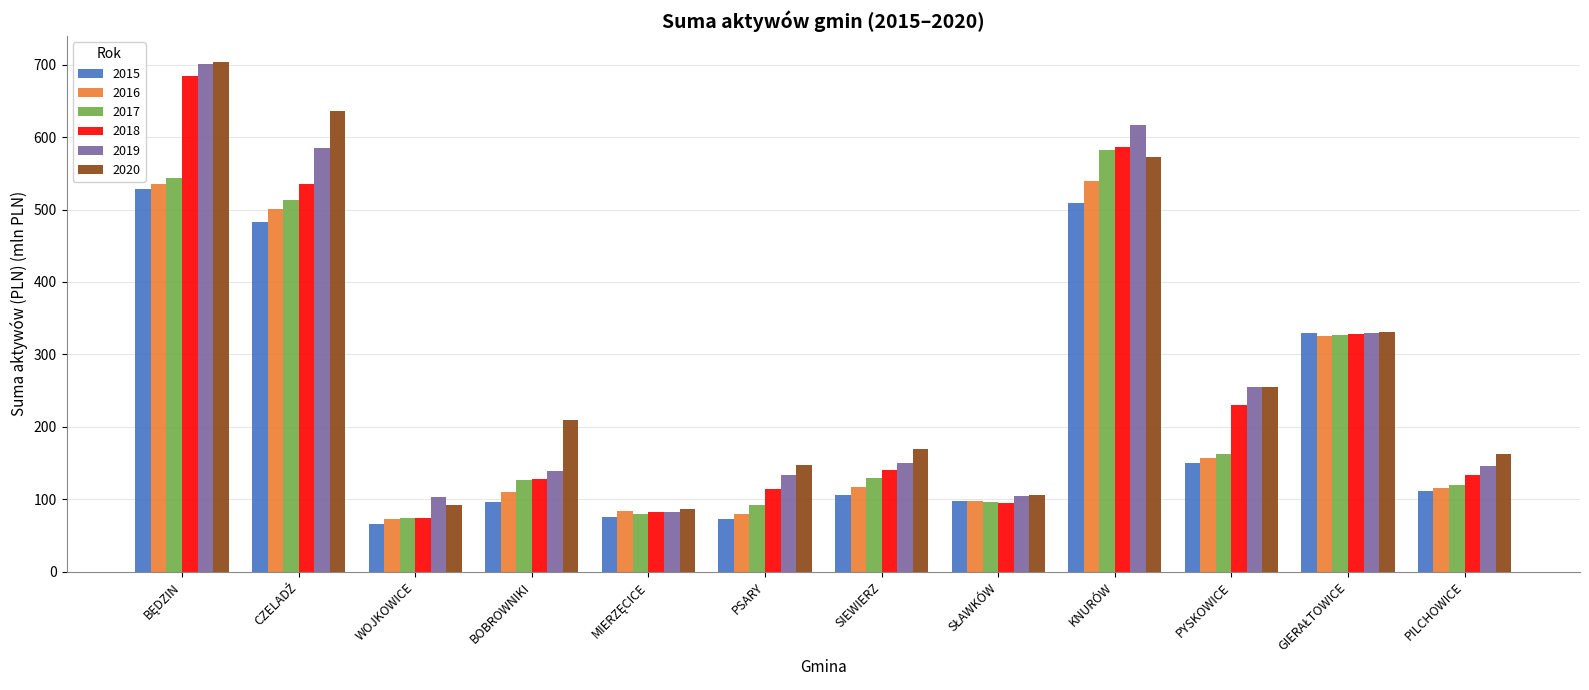

The value of 2018 at SIEWIERZ is 86.8. True or false?

False